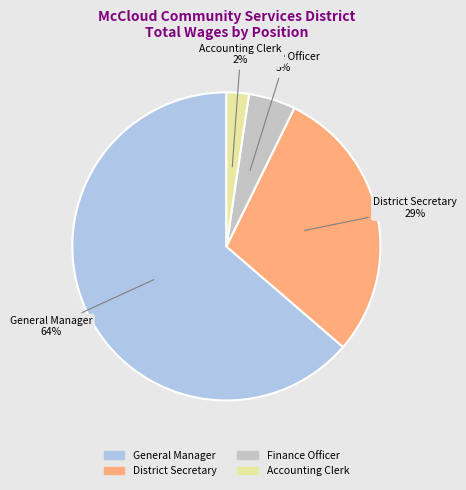

Is the sum of District Secretary and Finance Officer greater than half?

No